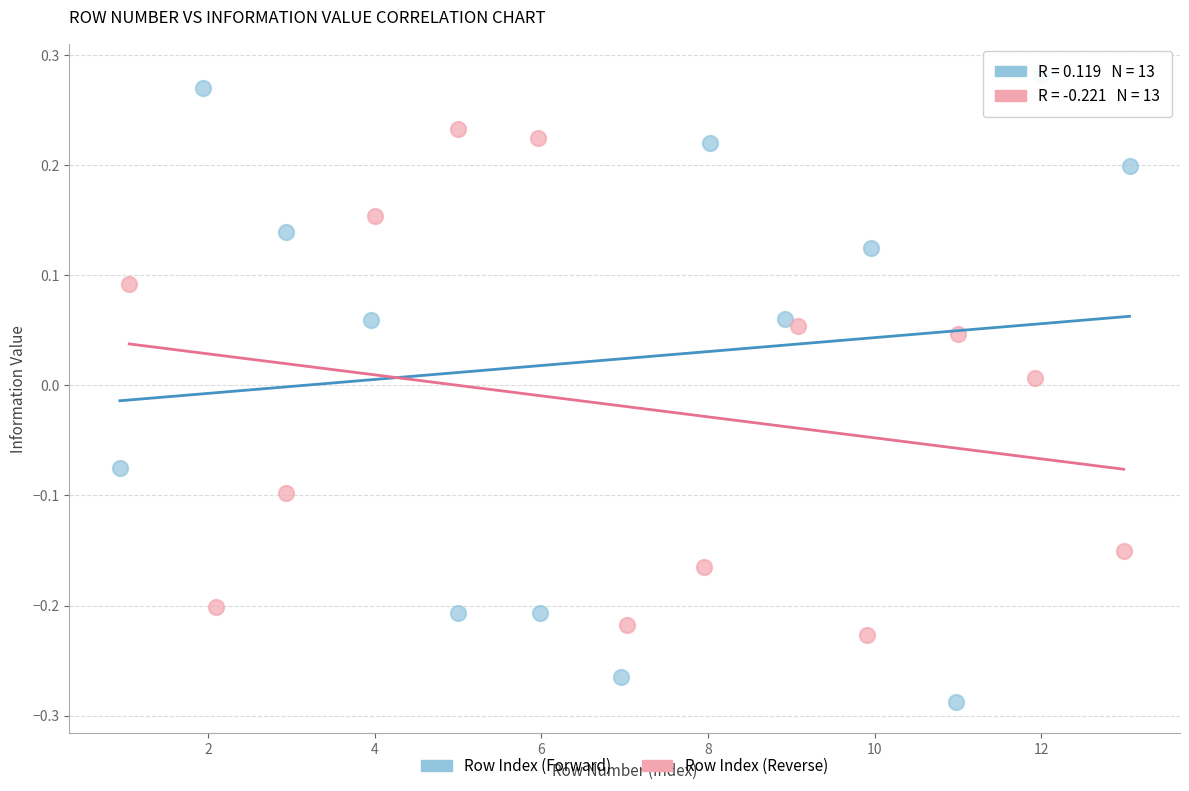

Which series reaches the maximum Y coordinate?

Row Index (Forward)